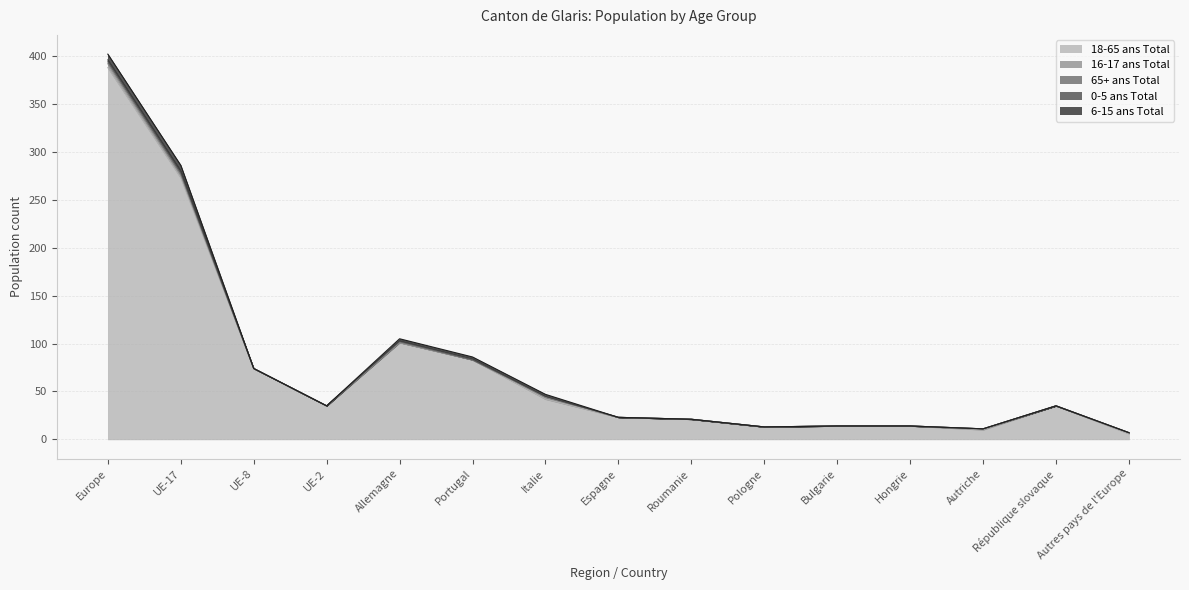

Rank the series by their maximum value, from highest to lowest.

18-65 ans Total, 6-15 ans Total, 16-17 ans Total, 65+ ans Total, 0-5 ans Total